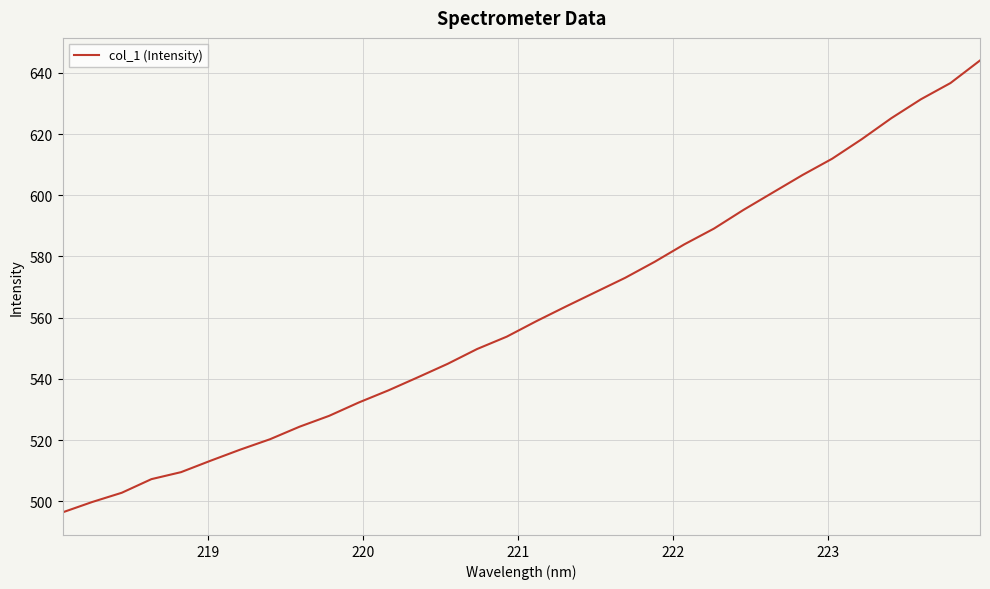

What is the difference between the maximum and minimum values?

147.6